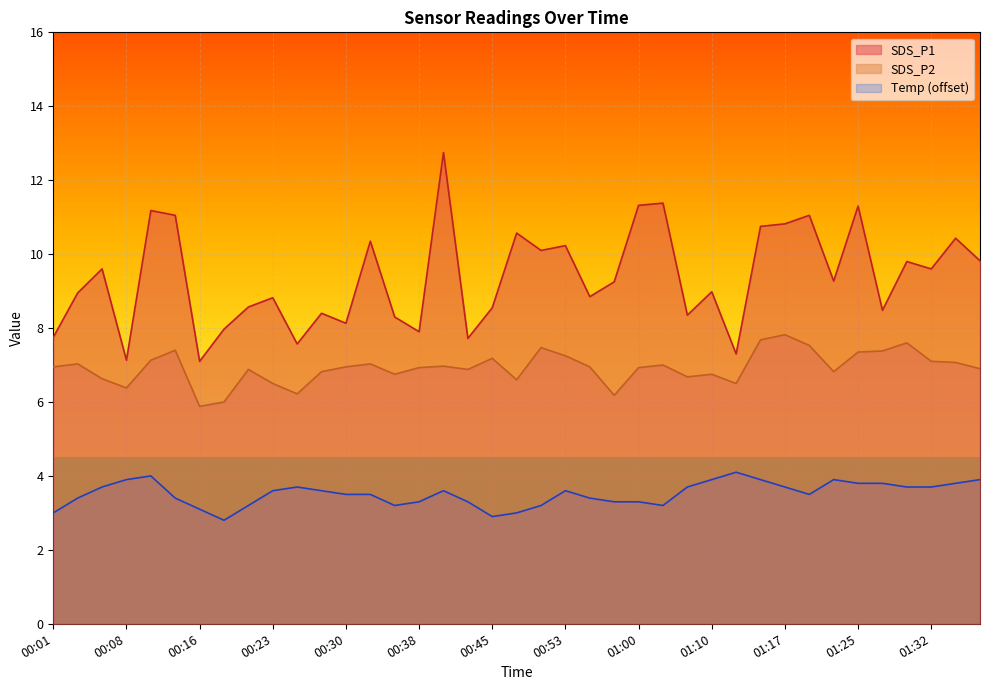

Count the number of categories in the chart.

39